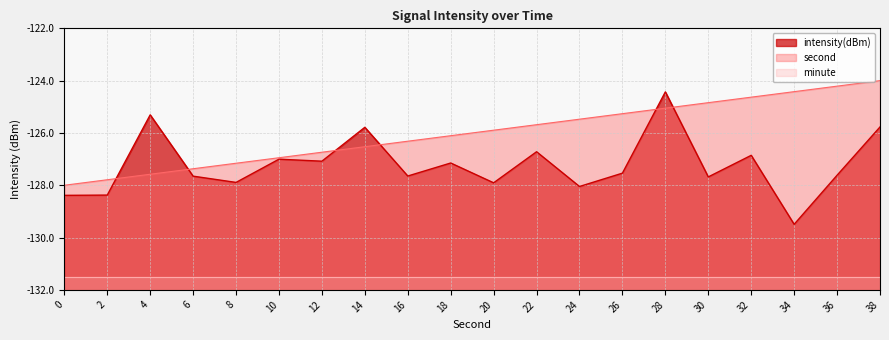

How many data points in second are less than -125?

15